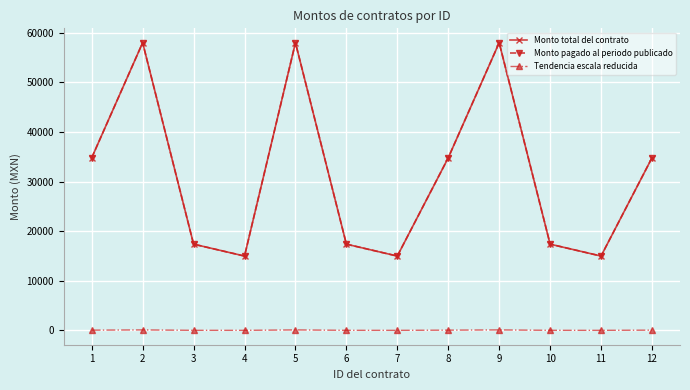

The value of Monto total del contrato at 11 is 22161.2. True or false?

False